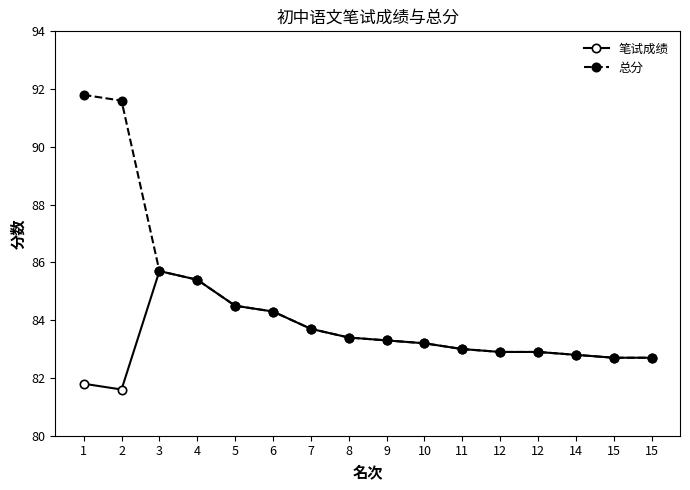

How many categories are shown in the chart?

16